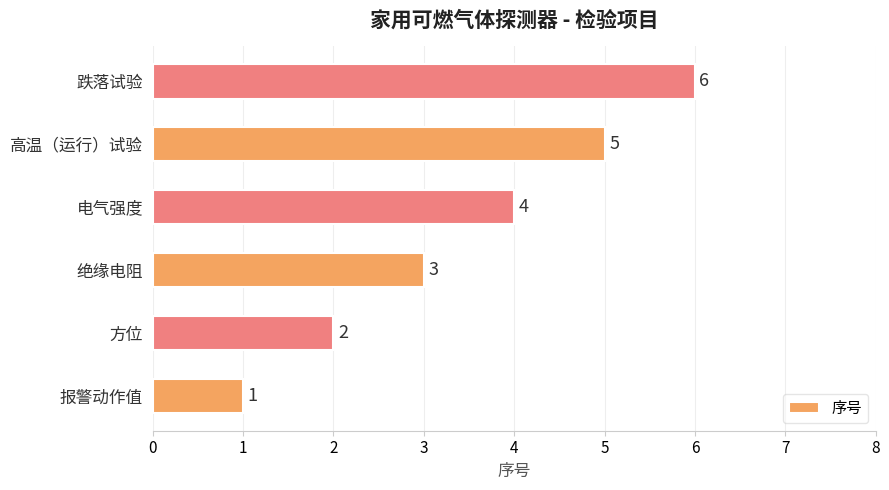

What is the sum of the values at 报警动作值 and 绝缘电阻?

4